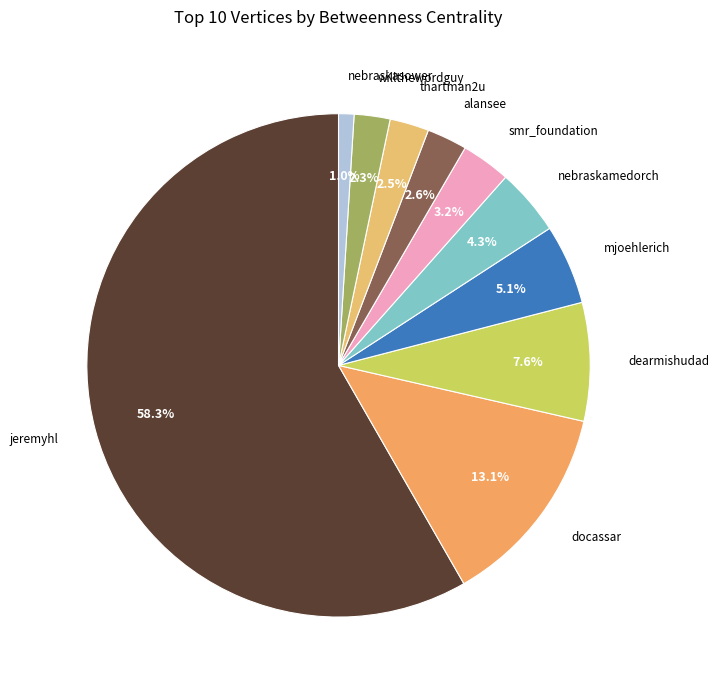

Does any single category account for the majority?

Yes